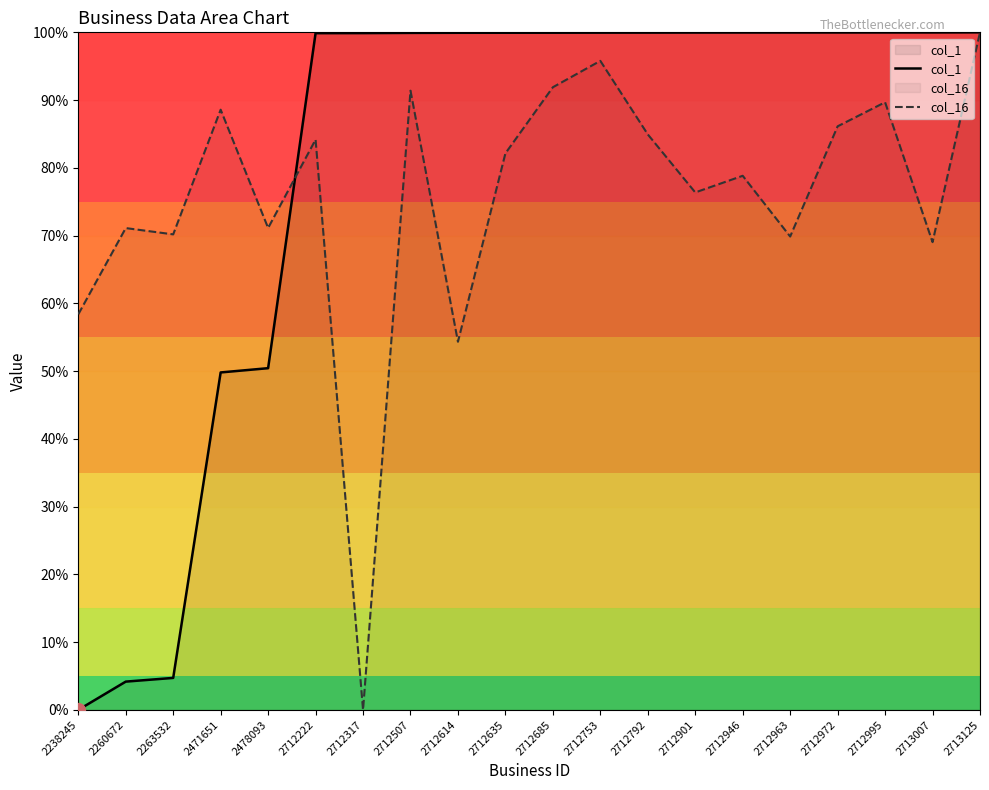

What is the difference between the second highest and minimum values in the col_1 series?

100.0